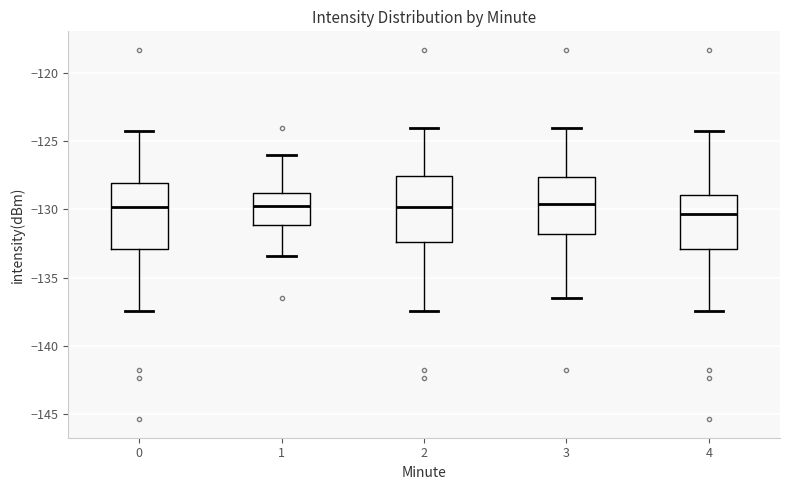

Reading left to right, read every box against the y-axis: the position of its median line, the range the box covers, and the ends of its whiskers. The values are not printed on the chart, so give them approximately, as read against the axis.

0: median -130.0, box -133.0 to -128.0, whiskers -137.5 to -124.5
1: median -130.0, box -131.0 to -129.0, whiskers -133.5 to -126.0
2: median -130.0, box -132.5 to -127.5, whiskers -137.5 to -124.0
3: median -129.5, box -132.0 to -127.5, whiskers -136.5 to -124.0
4: median -130.5, box -133.0 to -129.0, whiskers -137.5 to -124.5